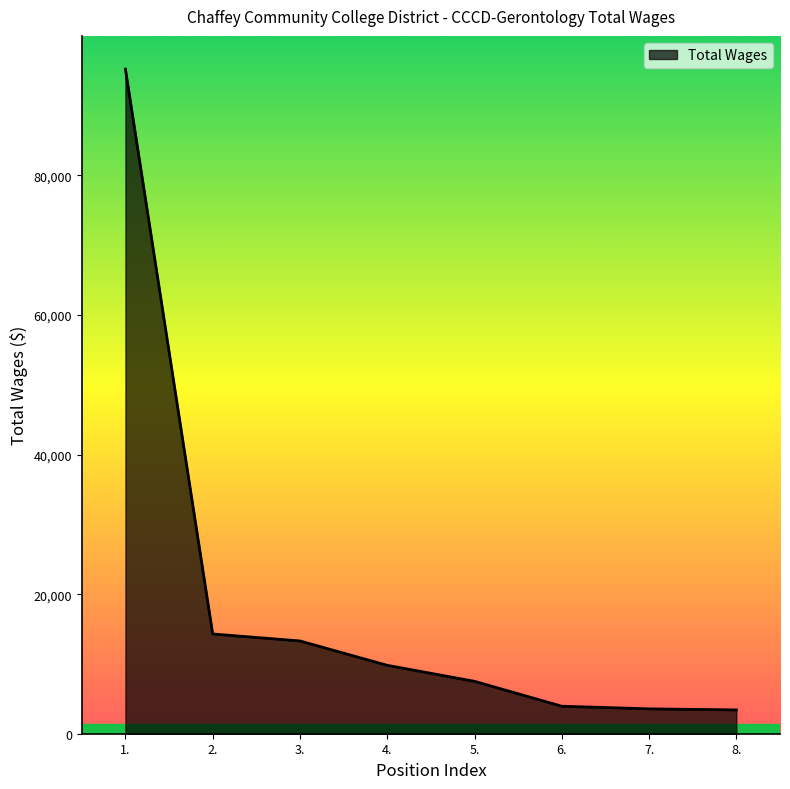

How many lines are shown in the chart?

1